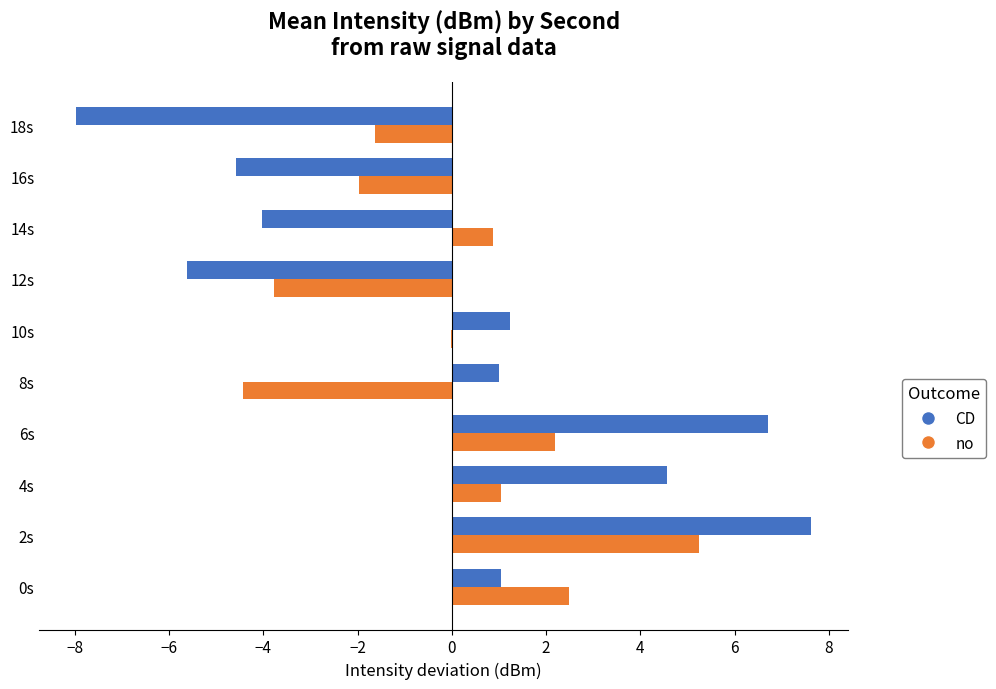

What is the highest value of the no series?

5.3